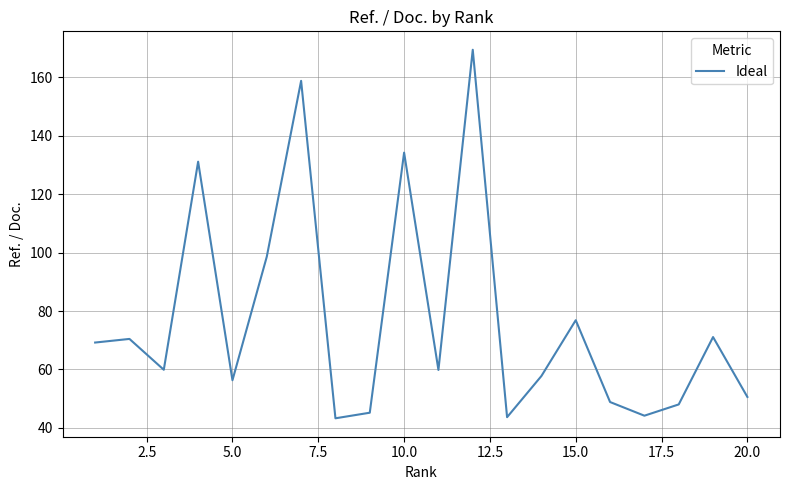

What is the difference between the maximum and minimum values?

126.2